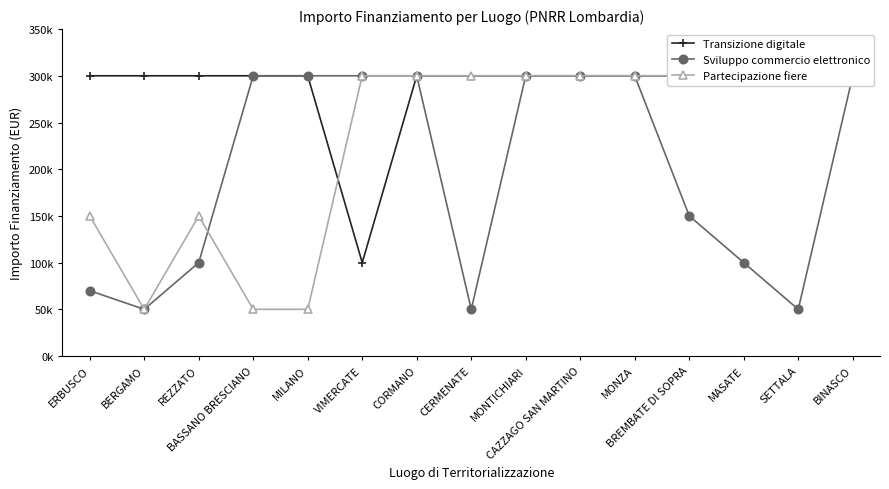

What position from the right is MASATE?

3